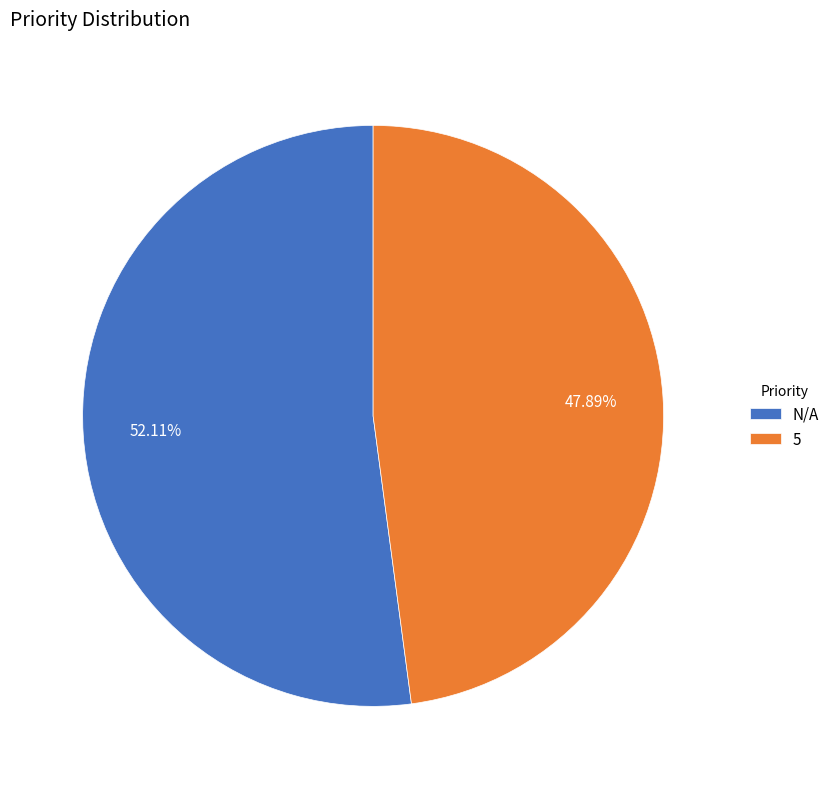

The 5 slice represents 48% of the pie. True or false?

True